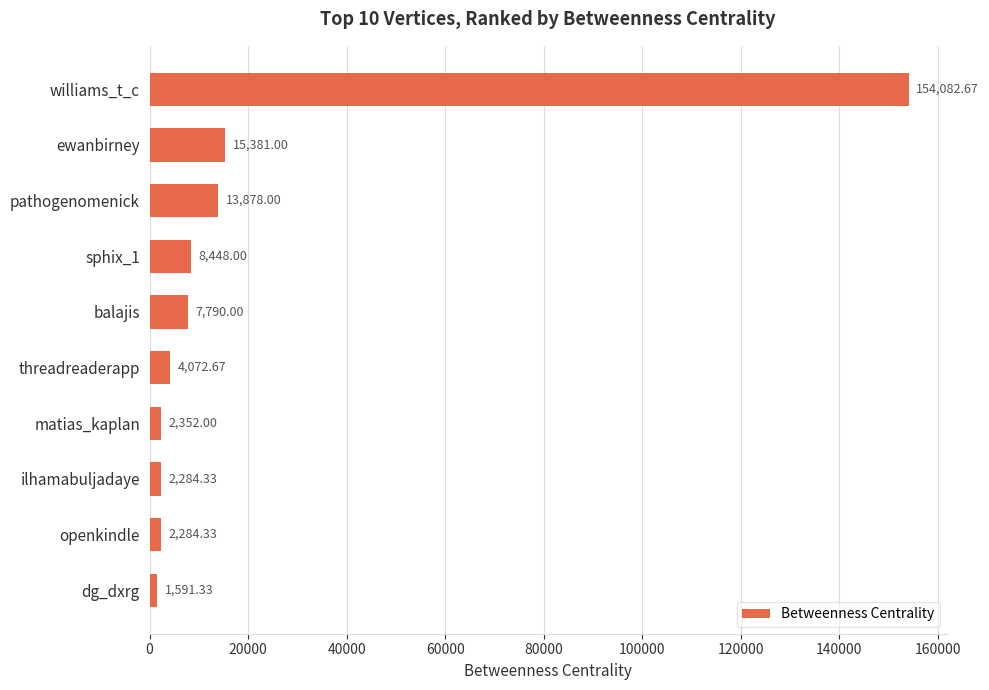

At which label is the value closest to 77837?

ewanbirney